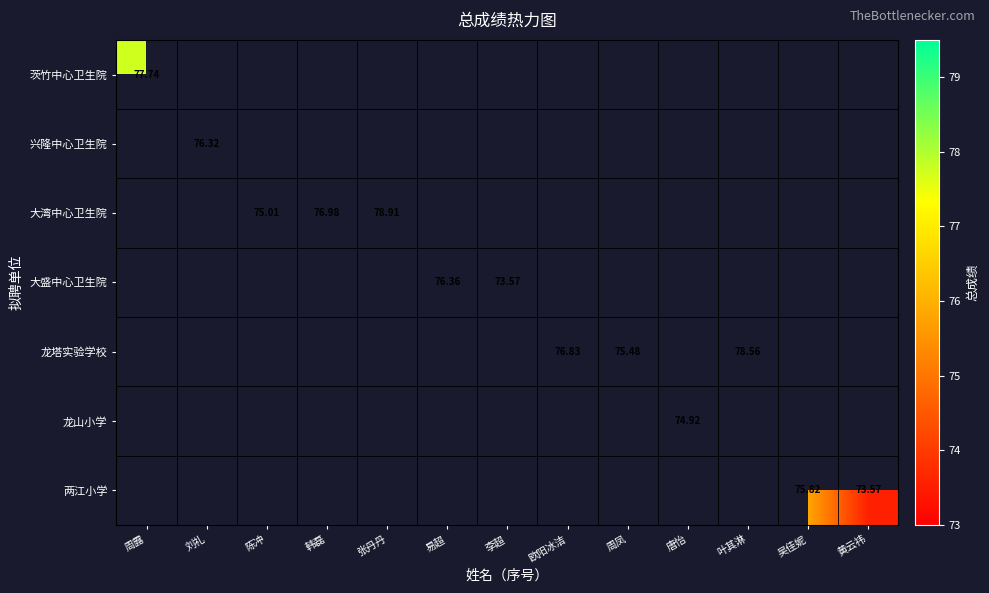

How many positive values does the 龙塔实验学校 series have?

3